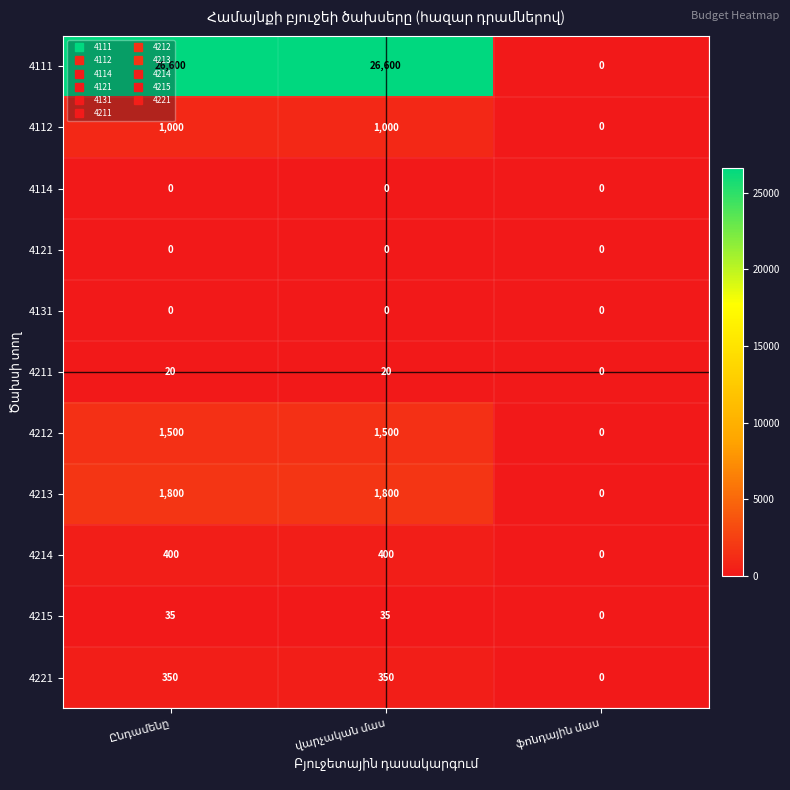

What is the greatest value displayed?

26600